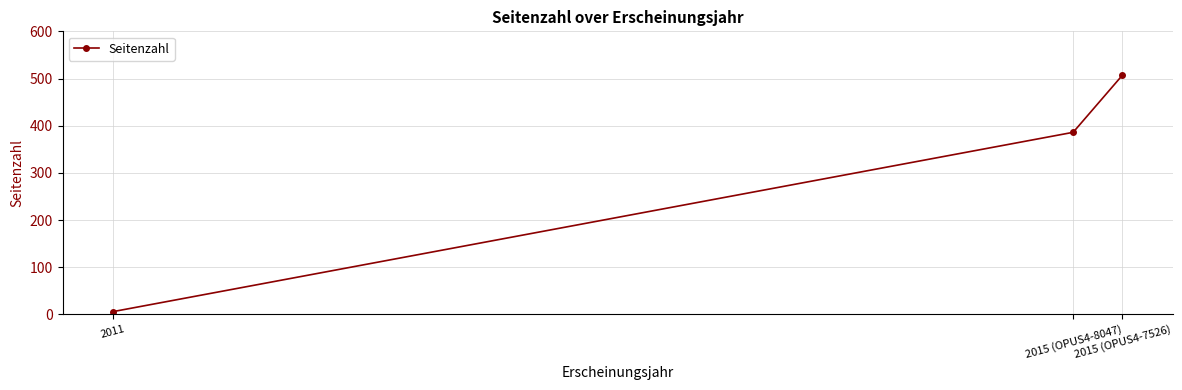

True or false: the data shows 860 at 2015 (OPUS4-7526).

False